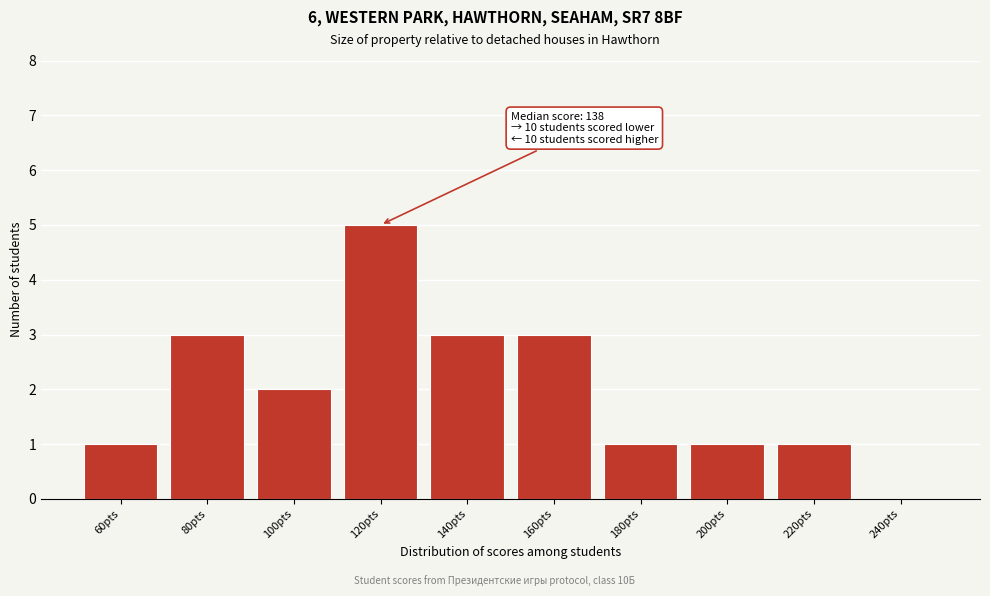

Reading right to left, transcribe all the data shown in this chart.

240pts=0	220pts=1	200pts=1	180pts=1	160pts=3	140pts=3	120pts=5	100pts=2	80pts=3	60pts=1